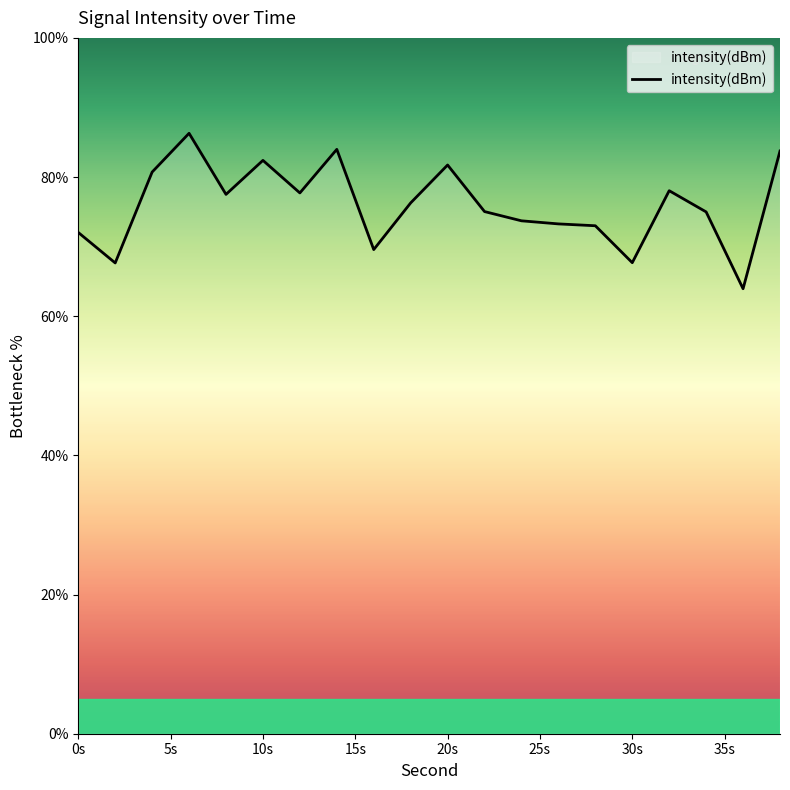

Count the number of categories in the chart.

20